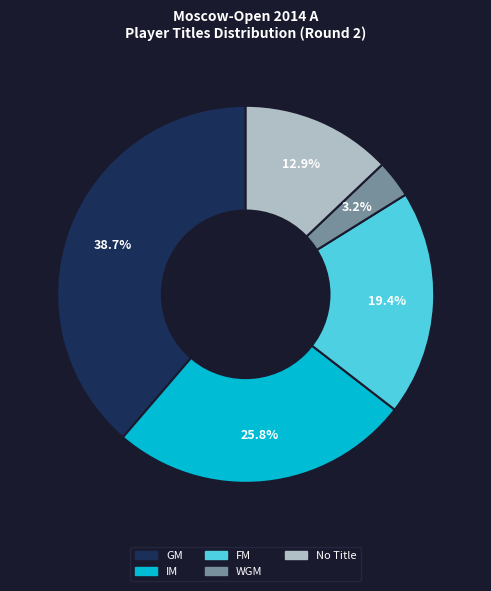

Does any single category account for the majority?

No